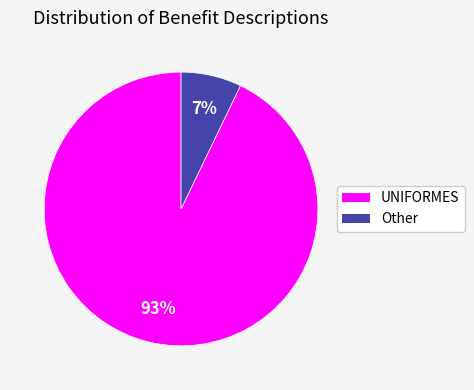

Combined, do Other and UNIFORMES account for over 50%?

Yes